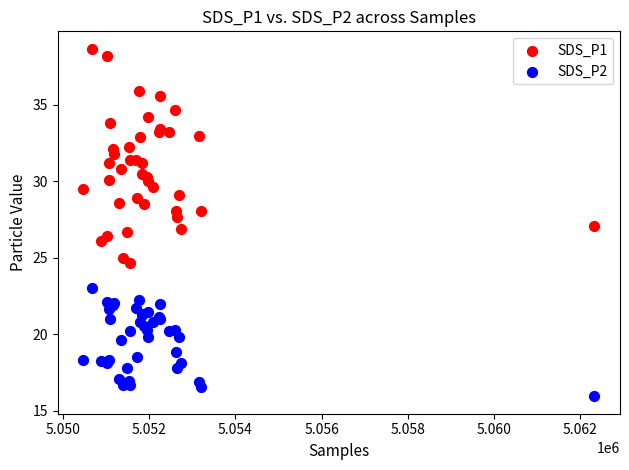

What is the X range (max minus min) for the scatter plot?

11855.0